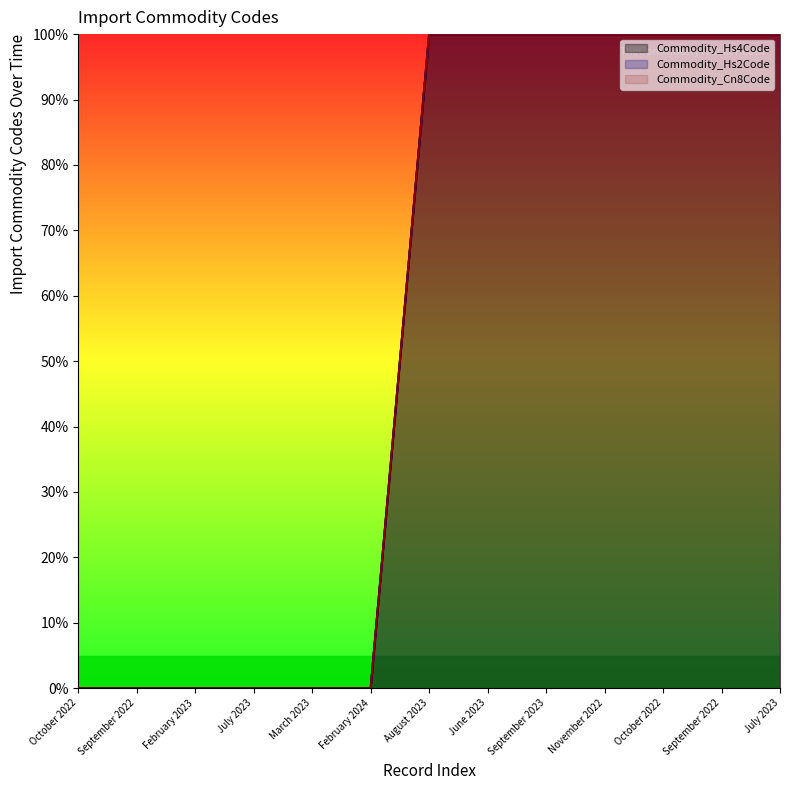

What is the label of the 1st point from the left?

October 2022